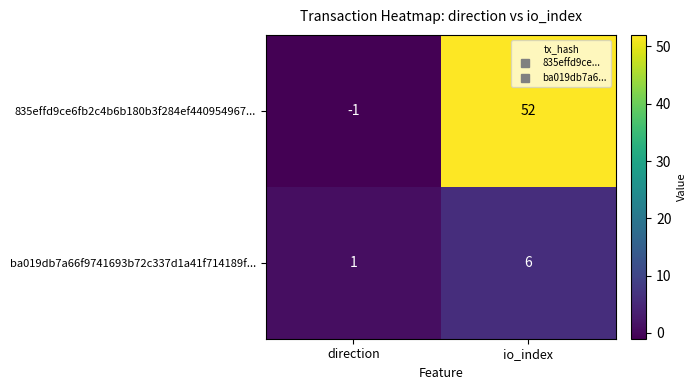

Reading right to left, transcribe all the data shown in this chart.

835effd9ce6fb2c4b6b180b3f284ef440954967...: io_index=52	direction=-1
ba019db7a66f9741693b72c337d1a41f714189f...: io_index=6	direction=1